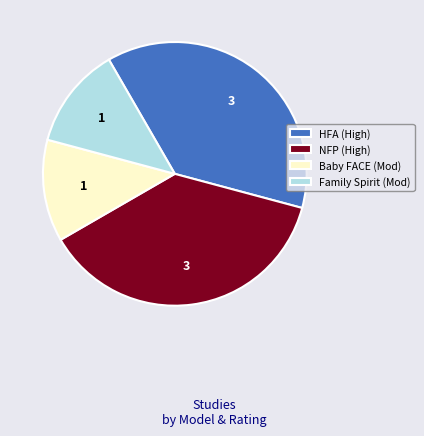

Is there any slice that represents more than half of the pie?

No